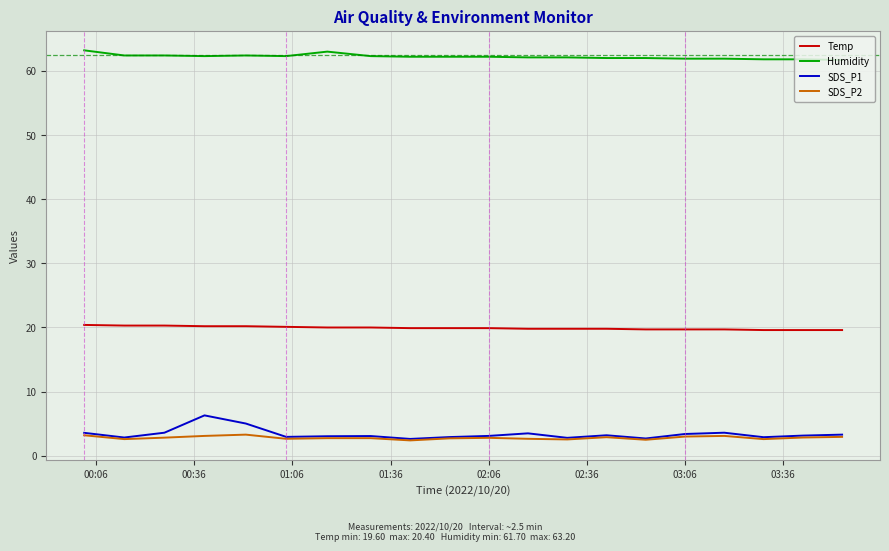

Which series has the widest spread of values?

SDS_P1